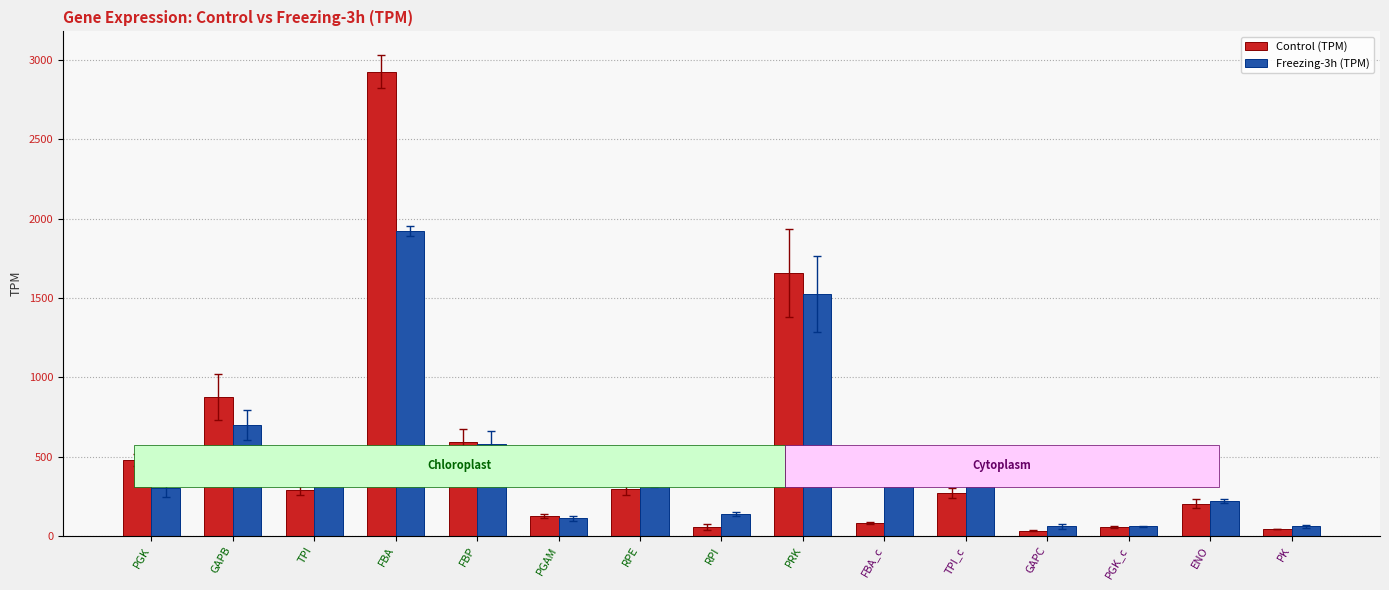

What is the sum of the Freezing-3h (TPM) values at FBA_c and GAPB?

1127.0